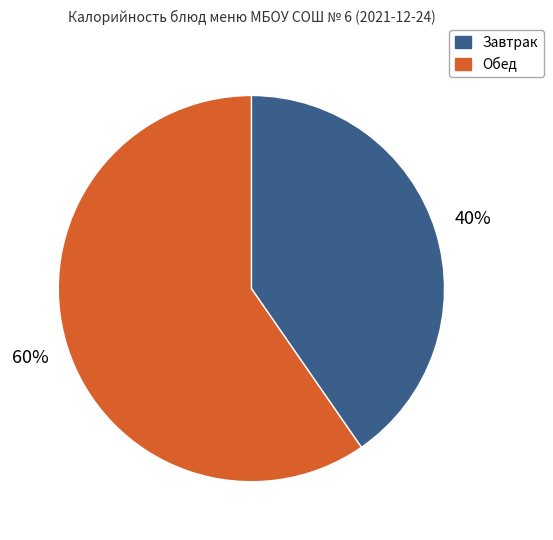

Is it true that Обед is 60% of the pie?

True